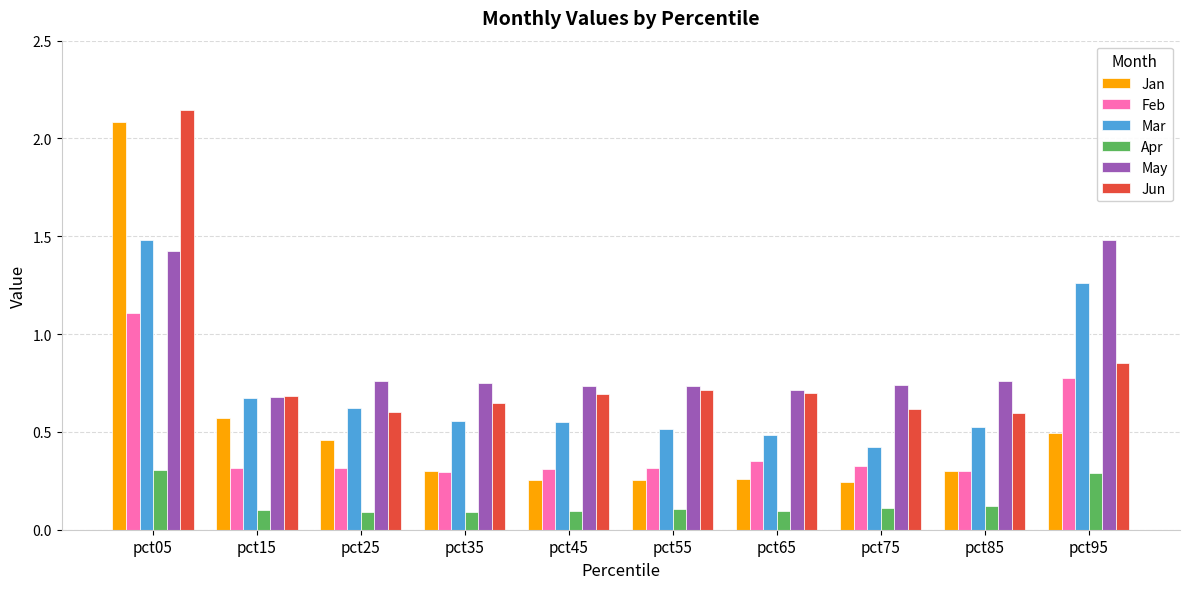

What is the maximum value for May?

1.5